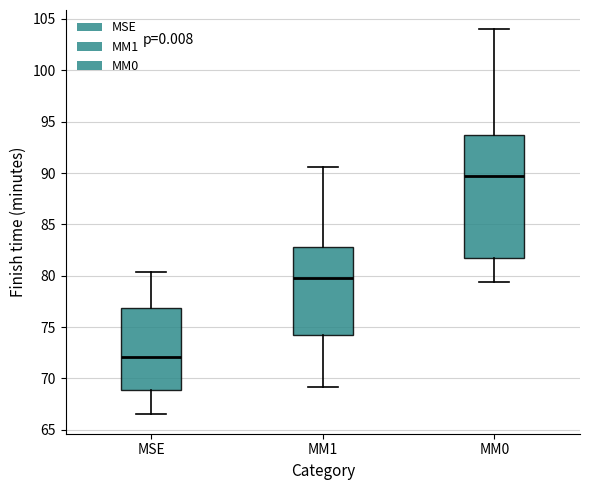

Which box has the highest median line?

MM0